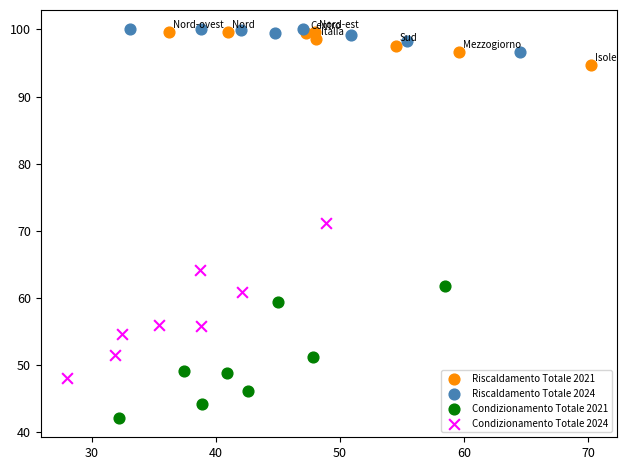

Which series has the largest Y range (max minus min)?

Condizionamento Totale 2024